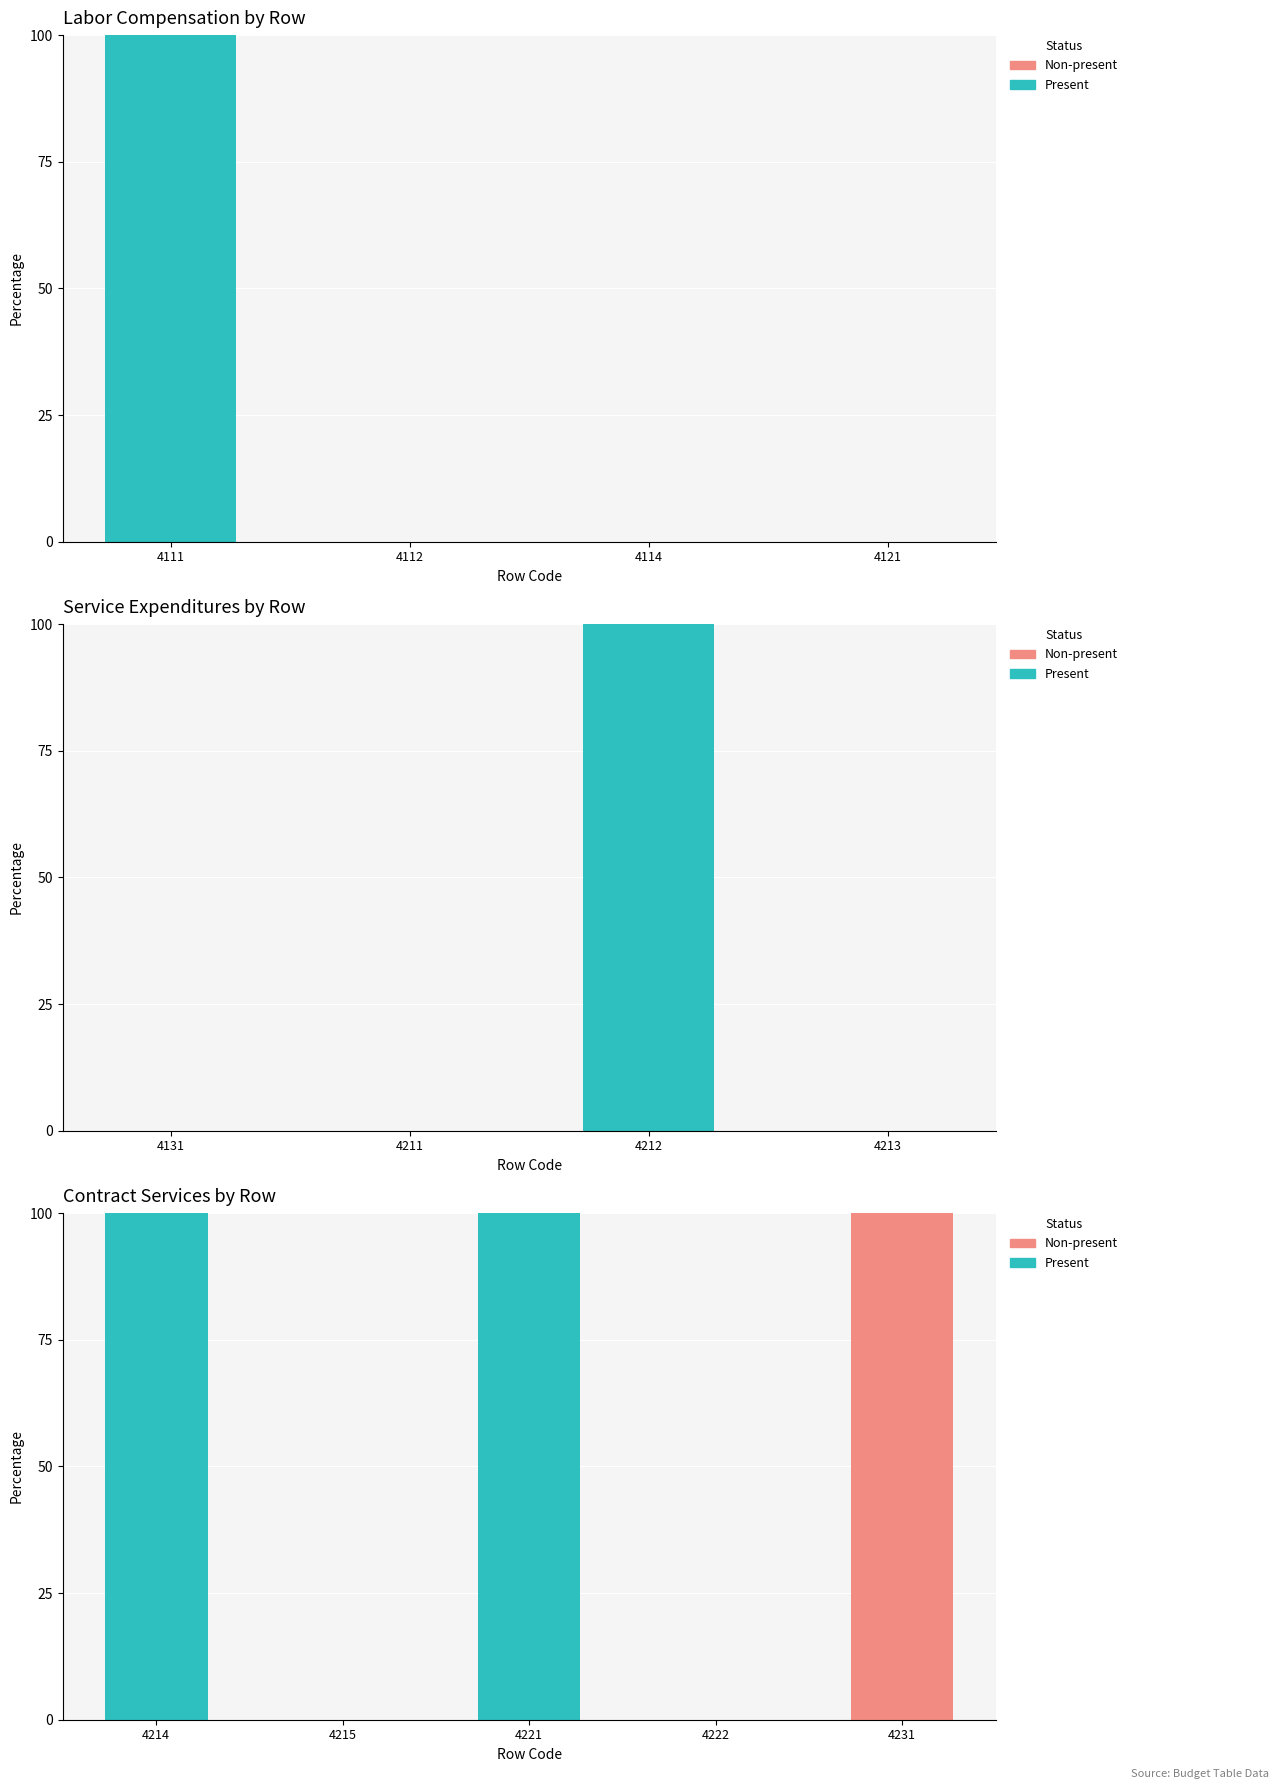

What is the difference between the maximum and minimum values in the Non-present series?

100